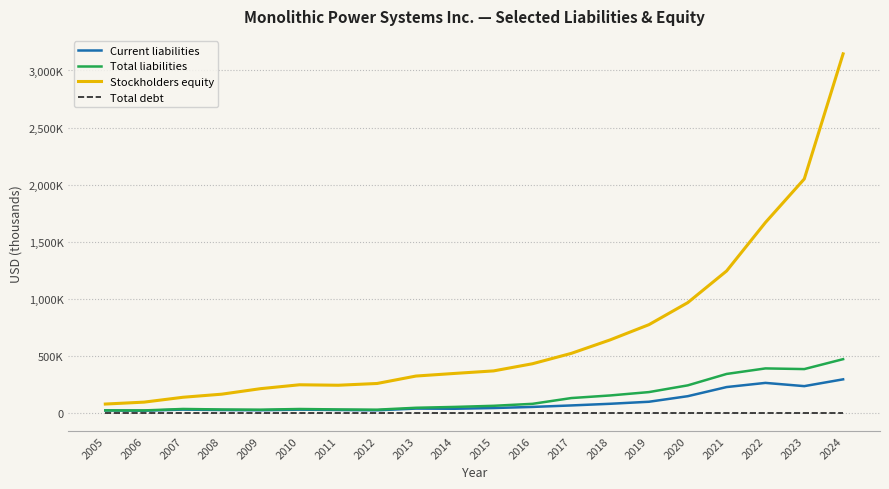

Which series has the widest spread of values?

Stockholders equity